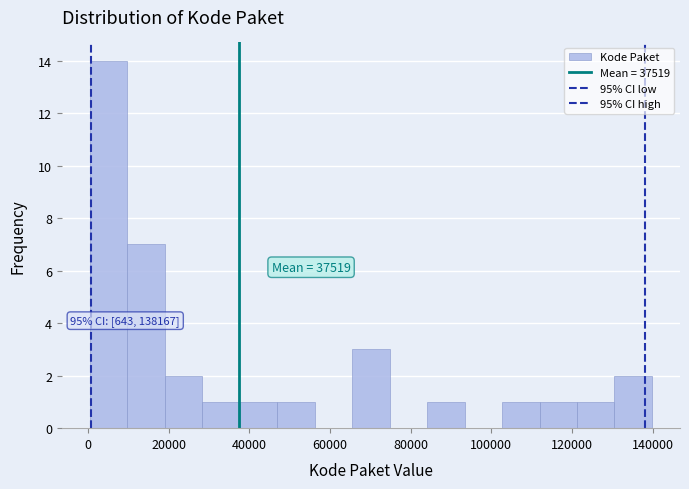

Which range on the x-axis has the tallest bar?

0 to 10000